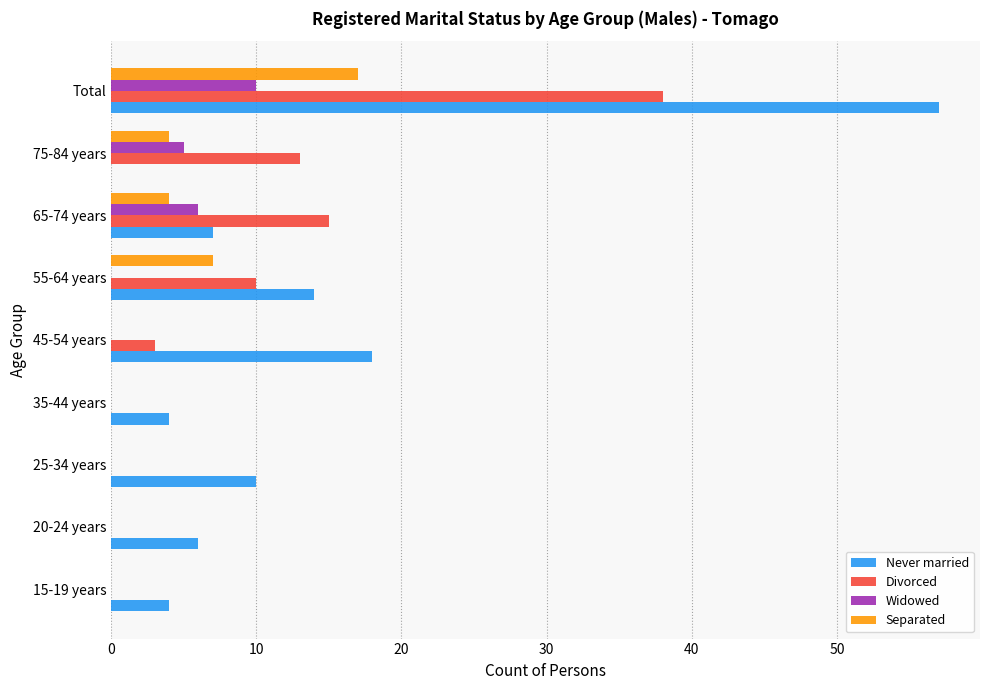

Is it true that Widowed equals 6 at 35-44 years?

False